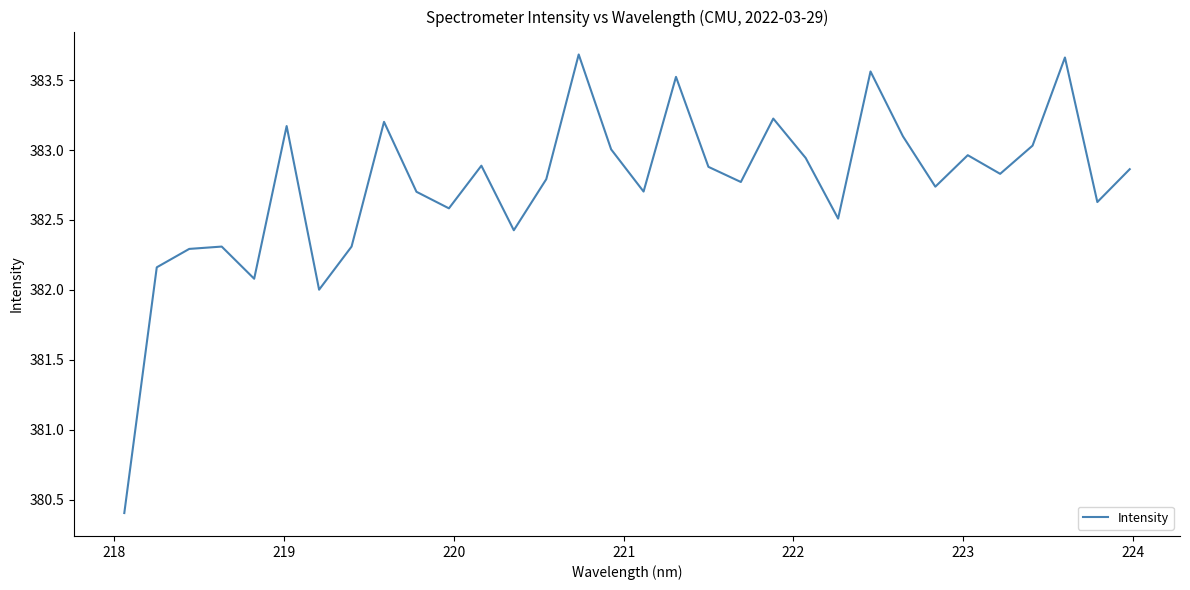

How many distinct data groups are displayed?

1